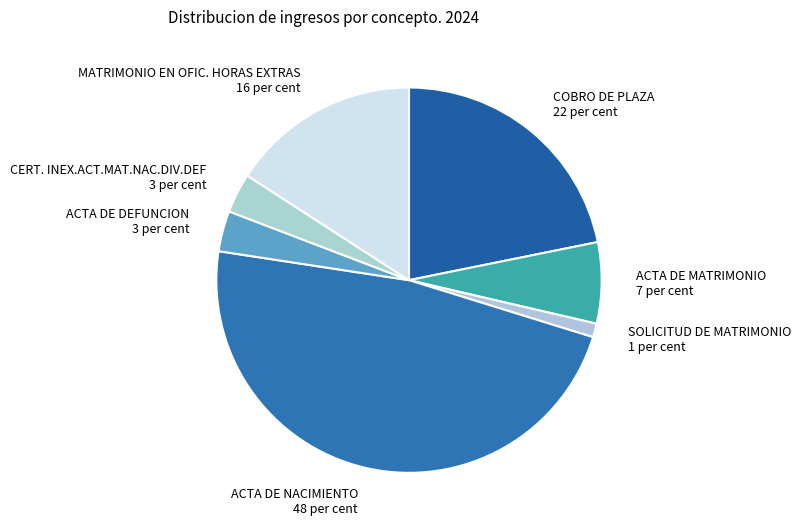

How many slices are in this pie chart?

7